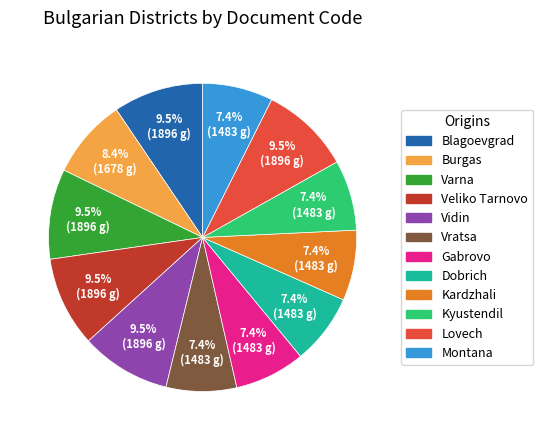

What percentage is the Dobrich slice, to the nearest percent?

7%